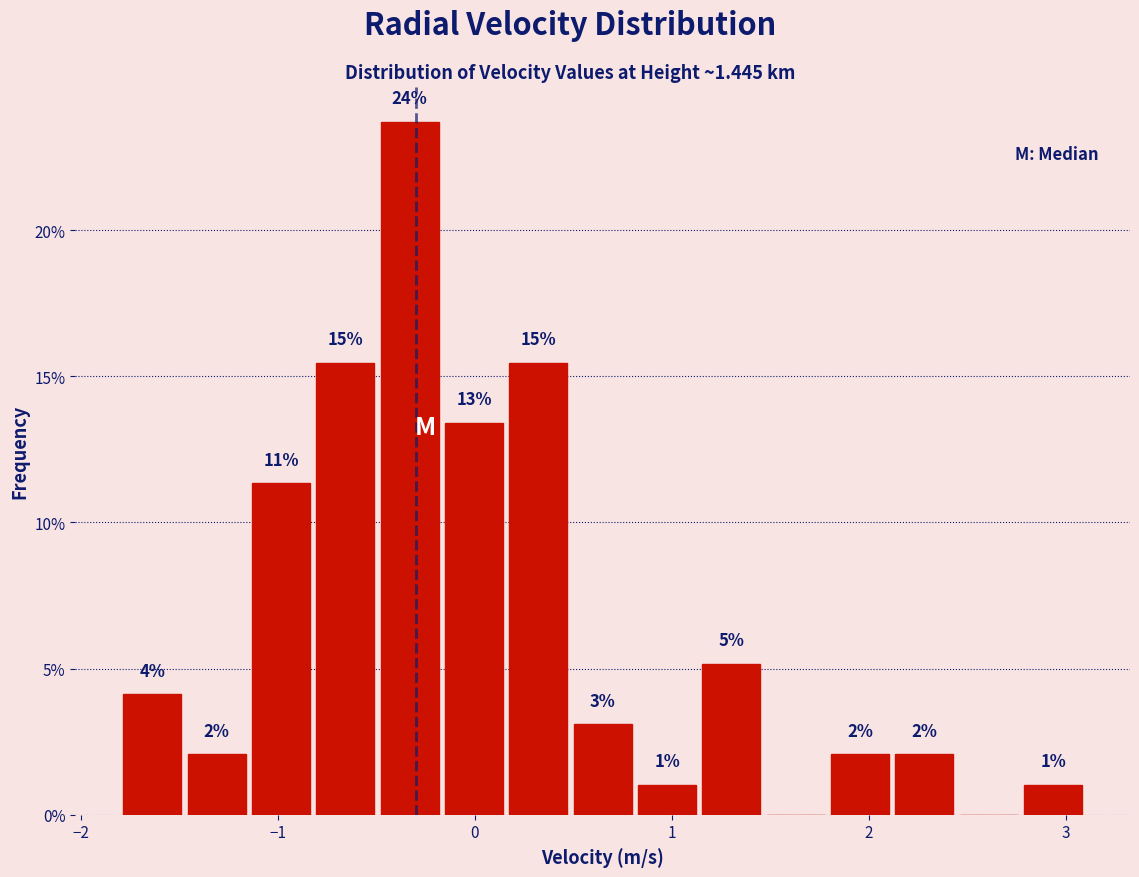

Read against the x-axis, roughly where is the centre of the tallest bar?

-0.3